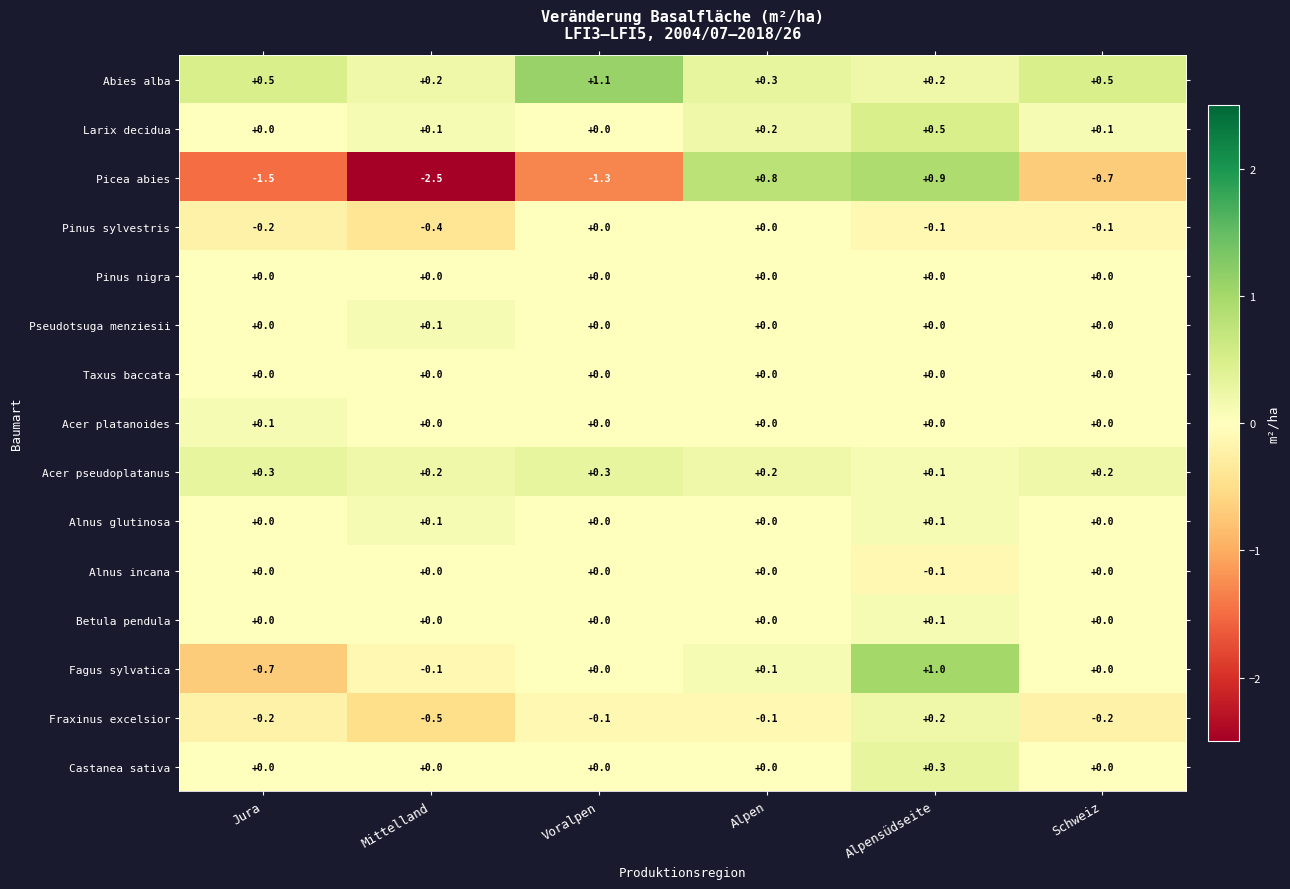

What is the maximum value shown in the chart?

1.1